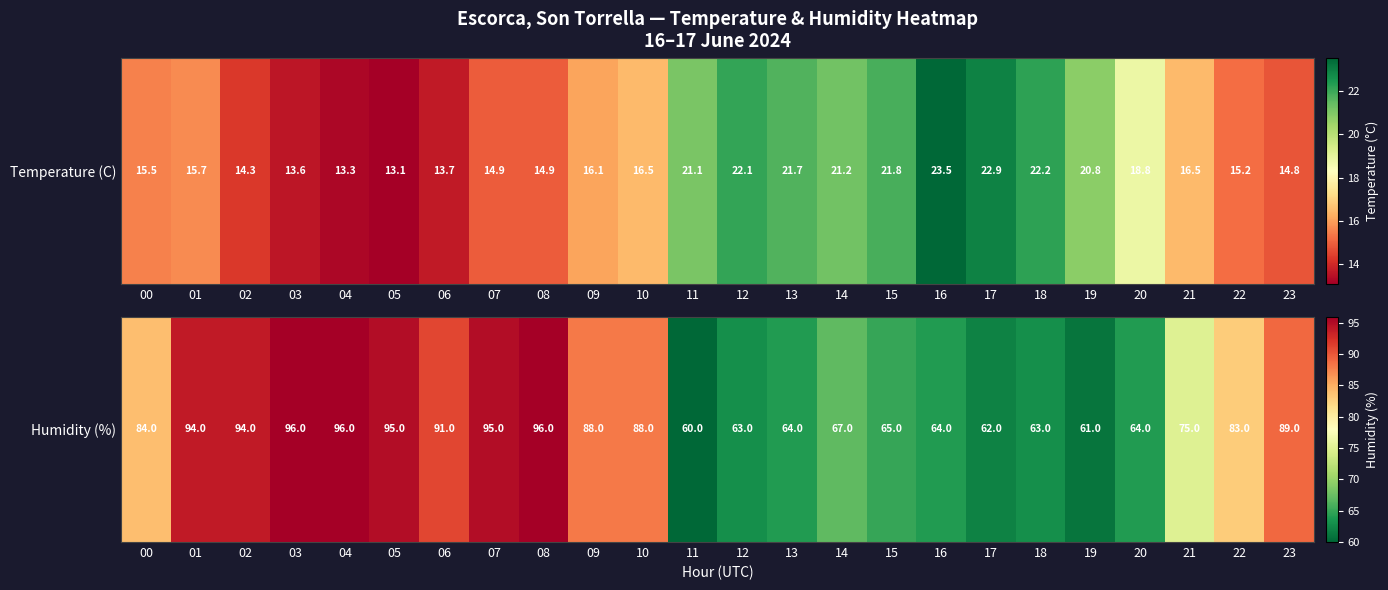

True or false: the data shows 96 at 03.

True